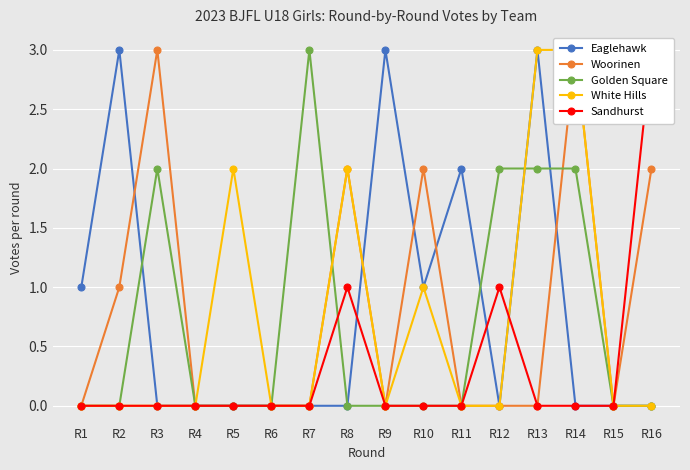

Rank the series at R16 from lowest to highest value.

Eaglehawk, Golden Square, White Hills, Woorinen, Sandhurst